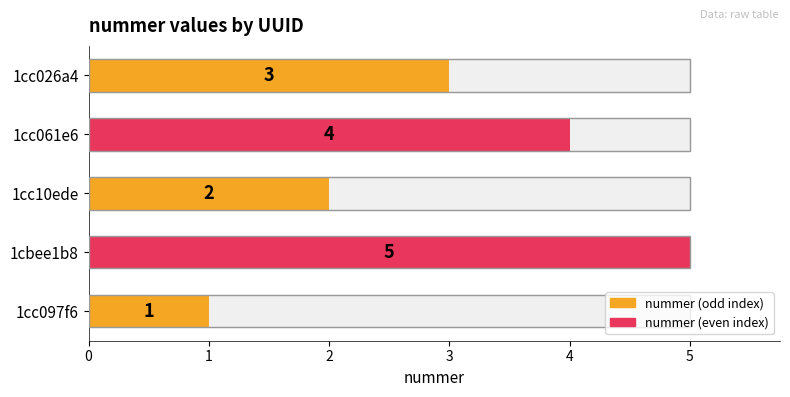

The value at 1cc097f6 is 1. True or false?

True